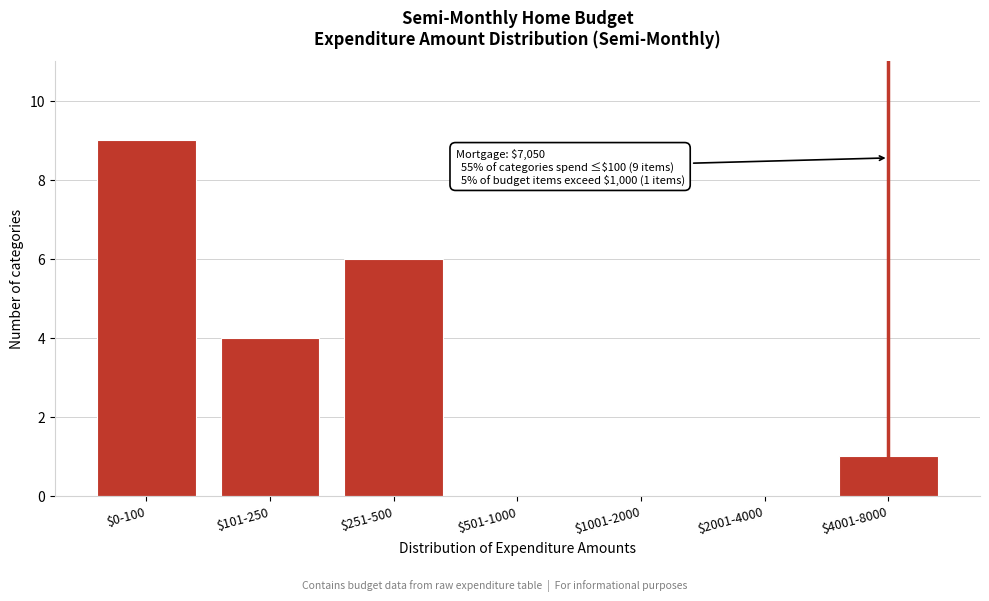

What is the greatest value displayed?

9